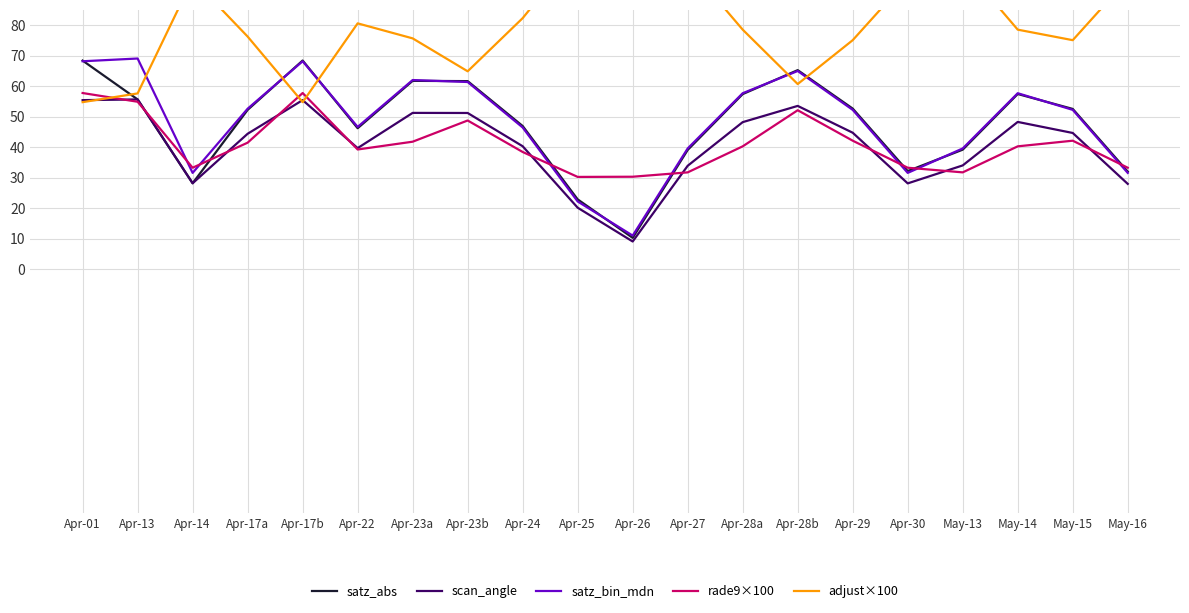

Reading left to right, transcribe all the data shown in this chart.

satz_abs: 68.4	55.6	28.2	52.2	68.4	46.2	61.7	61.6	46.9	22.9	10.3	39.1	57.4	65.2	52.6	32.2	39.2	57.4	52.5	32.0
scan_angle: 55.4	55.6	28.2	44.4	55.4	39.7	51.2	51.2	40.3	20.1	9.1	33.9	48.2	53.5	44.7	28.1	34.0	48.3	44.6	28.0
satz_bin_mdn: 68.1	69.0	31.6	52.6	68.1	46.6	62.0	61.3	46.4	22.2	11.0	39.6	57.7	65.0	52.2	31.6	39.6	57.7	52.2	31.6
rade9×100: 57.7	54.9	33.2	41.5	57.7	39.2	41.8	48.7	38.4	30.2	30.3	31.7	40.3	52.1	42.1	33.2	31.7	40.3	42.1	33.2
adjust×100: 54.7	57.6	95.0	76.2	54.7	80.6	75.6	64.8	82.3	104.5	104.3	99.6	78.5	60.7	75.0	95.0	99.6	78.5	75.0	95.0